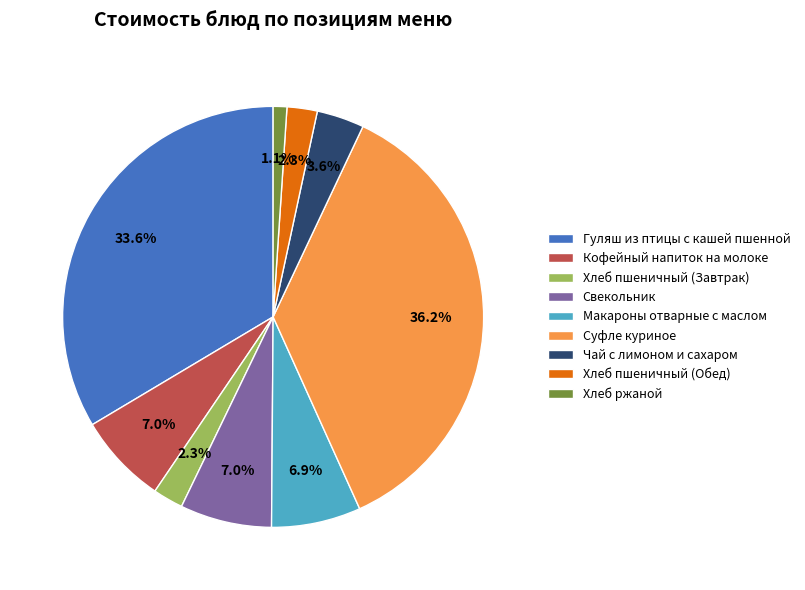

Is it true that Макароны отварные с маслом is 18% of the pie?

False